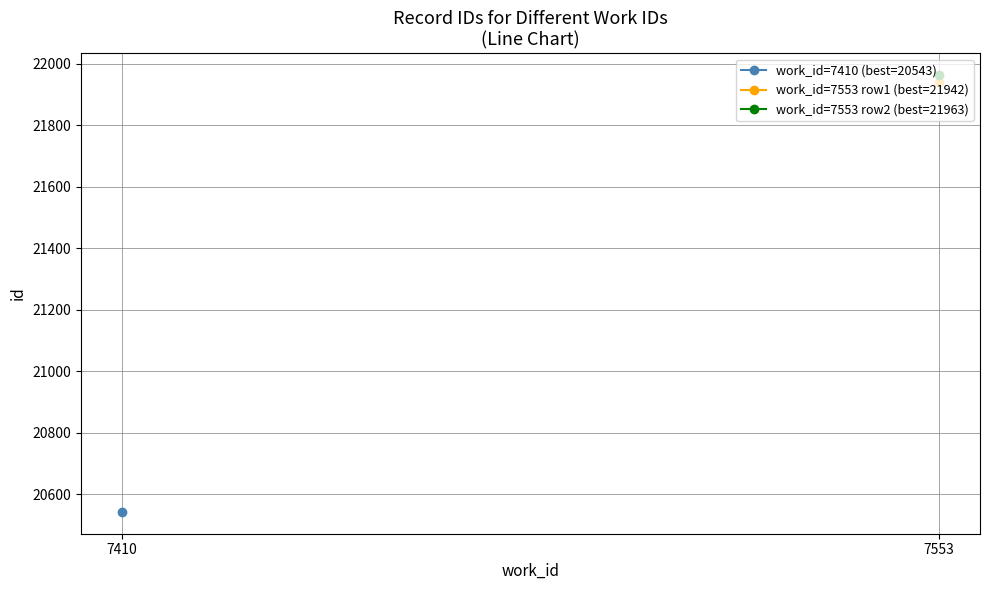

How many positive values does the work_id=7553 row2 (best=21963) series have?

1